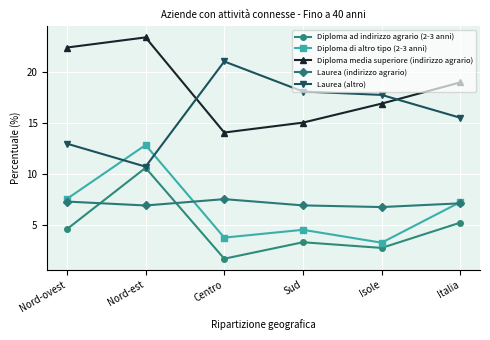

What is the sum of all Diploma media superiore (indirizzo agrario) values?

110.6